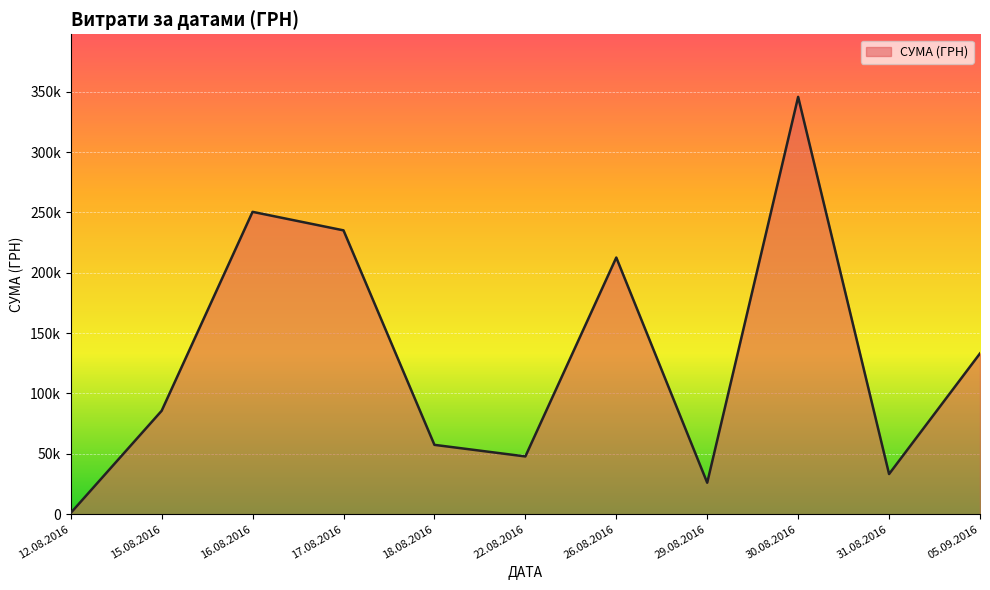

Does the chart have visible grid lines?

Yes